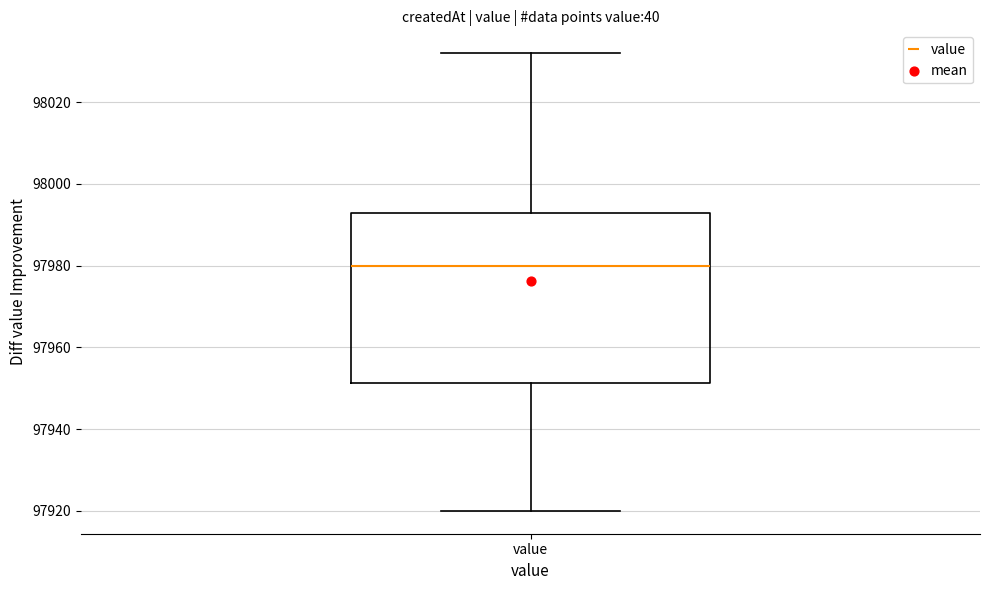

Where does the lower whisker of the box for value end on the y-axis? The values are not printed on the chart, so give them approximately, as read against the axis.

97920